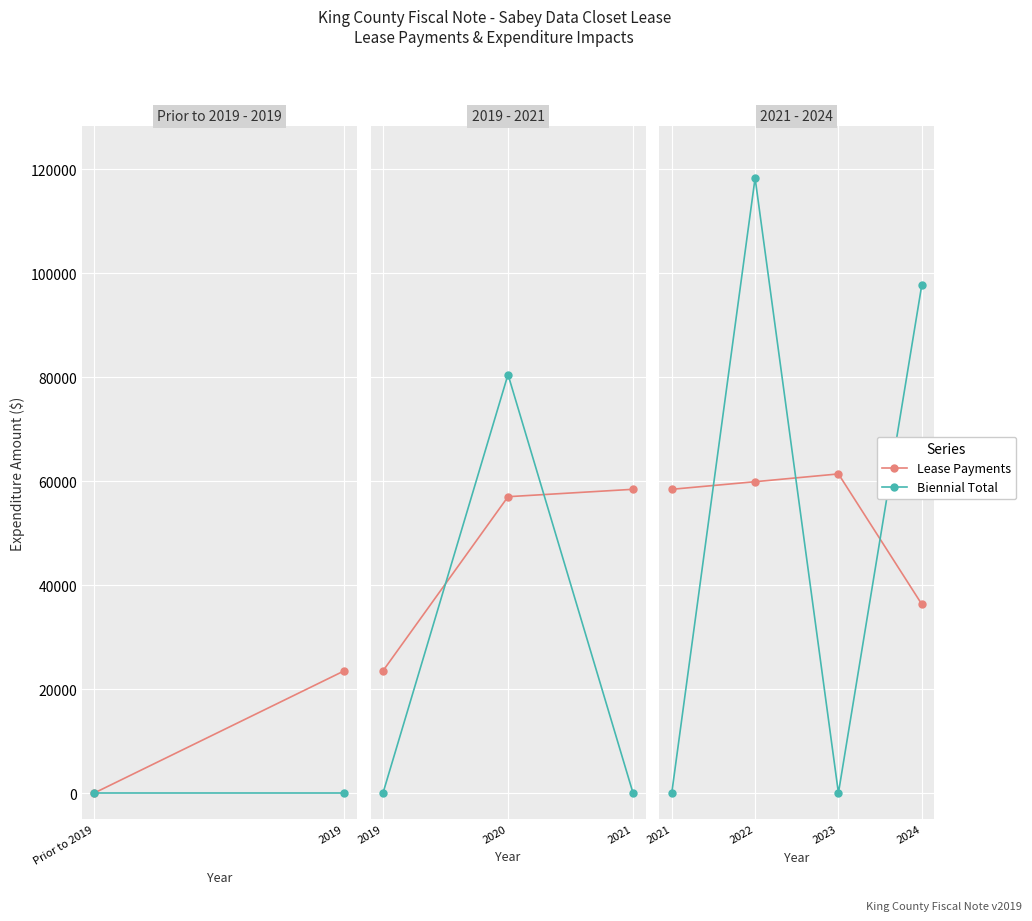

The value of Biennial Total at 2021 is 0. True or false?

True